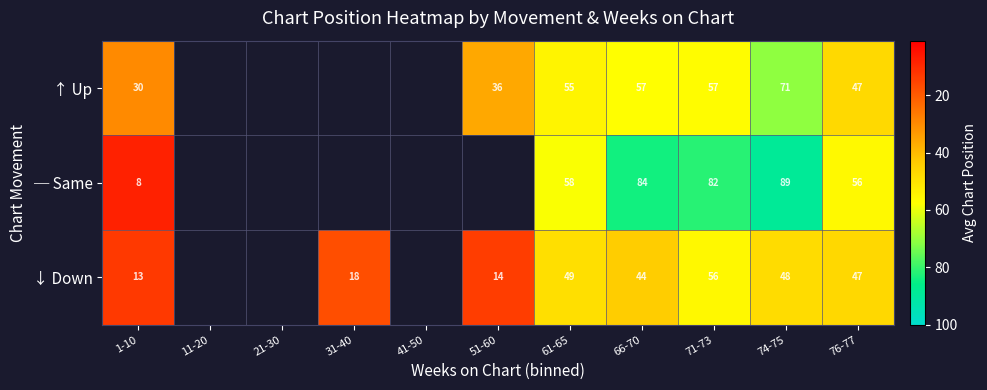

What is the maximum value shown in the chart?

89.0